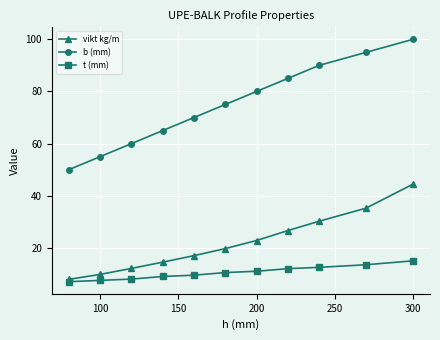

Rank the series by their average value, from lowest to highest.

t (mm), vikt kg/m, b (mm)